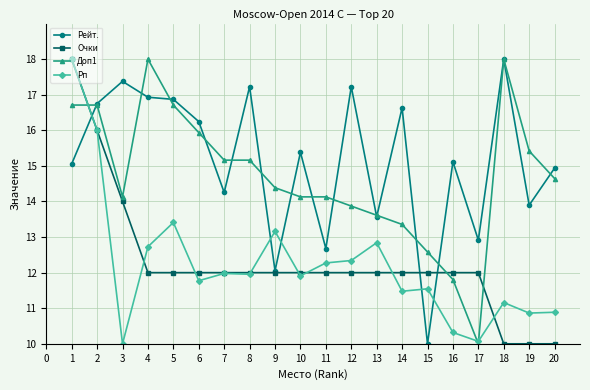

What is the value of the Очки point at the 19th from the left?

10.0